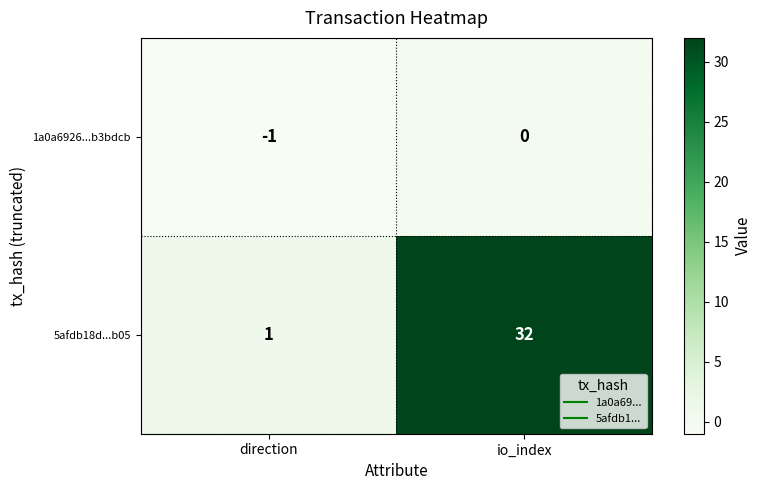

At which label is 5afdb18d...b05 closest to 16?

direction